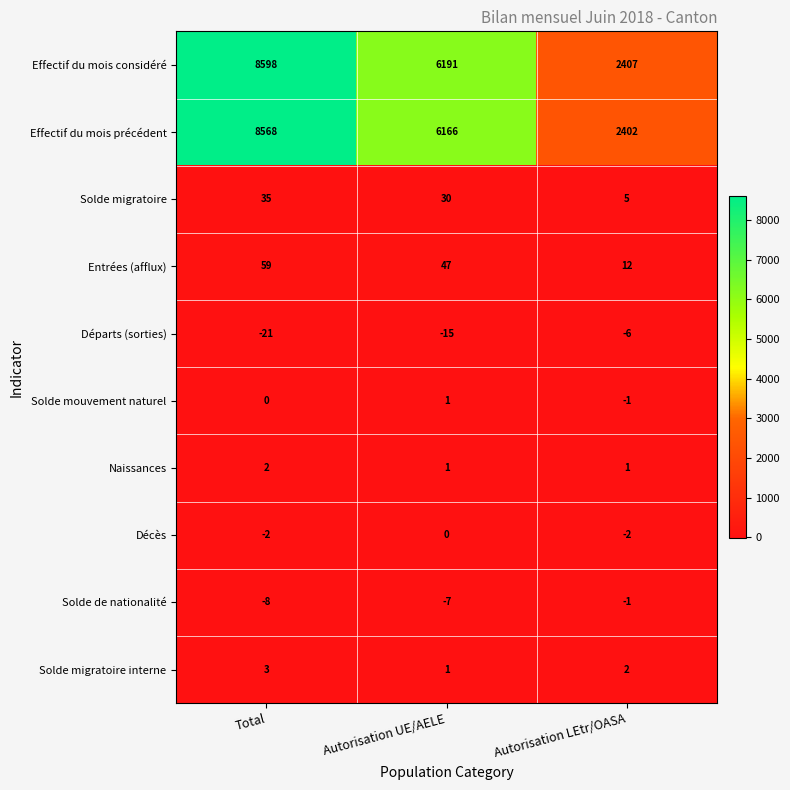

The value of Décès at Total is -1. True or false?

False